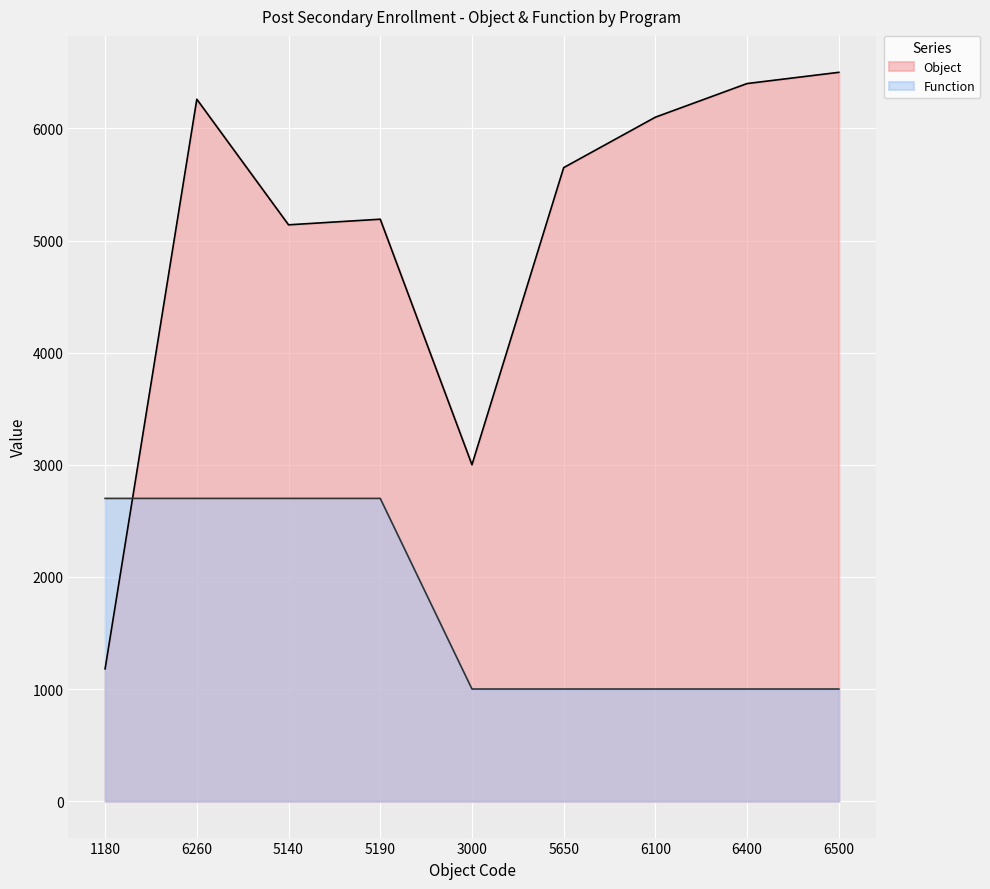

Which series has the largest total across all categories?

Object